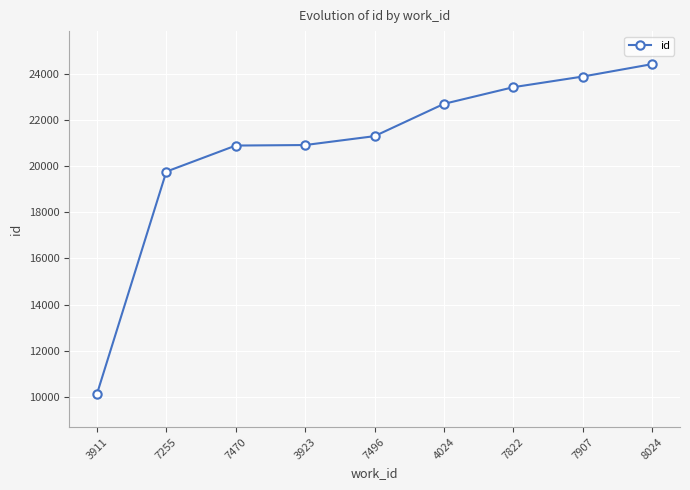

What is the approximate value at 3911, to the nearest 50?

10100